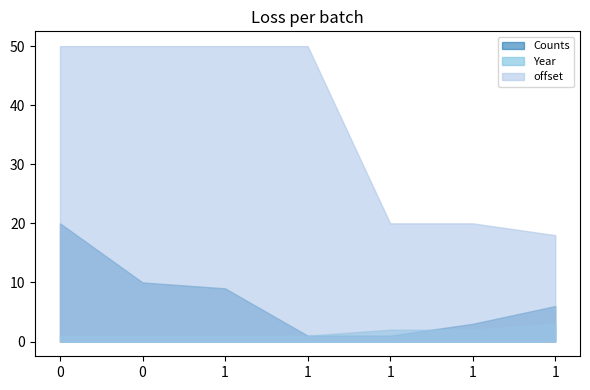

What is the value of the offset point at the 1st from the left?

50